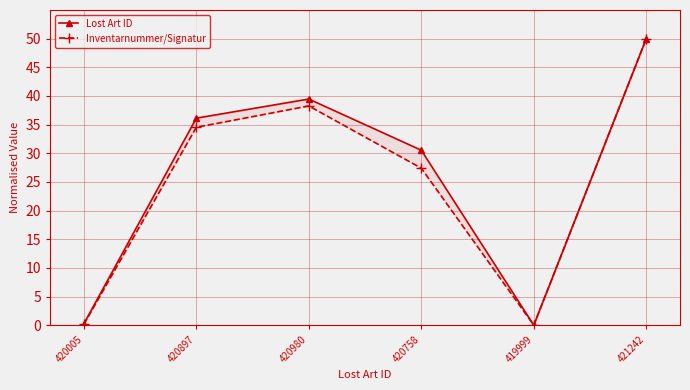

What value does the Lost Art ID series have at 420005?

0.2